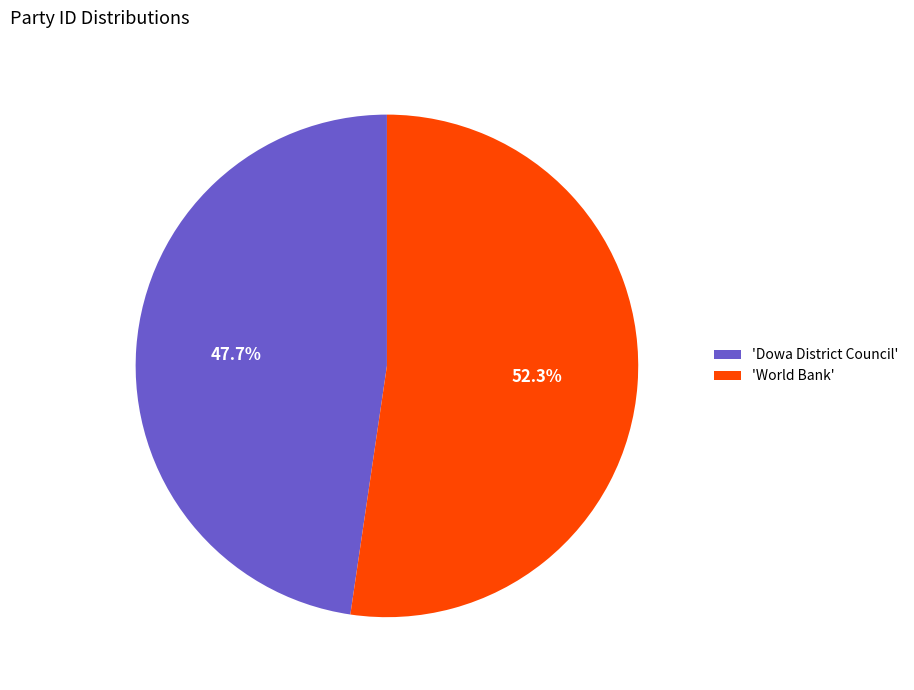

Rank the categories by value from highest to lowest.

'World Bank', 'Dowa District Council'